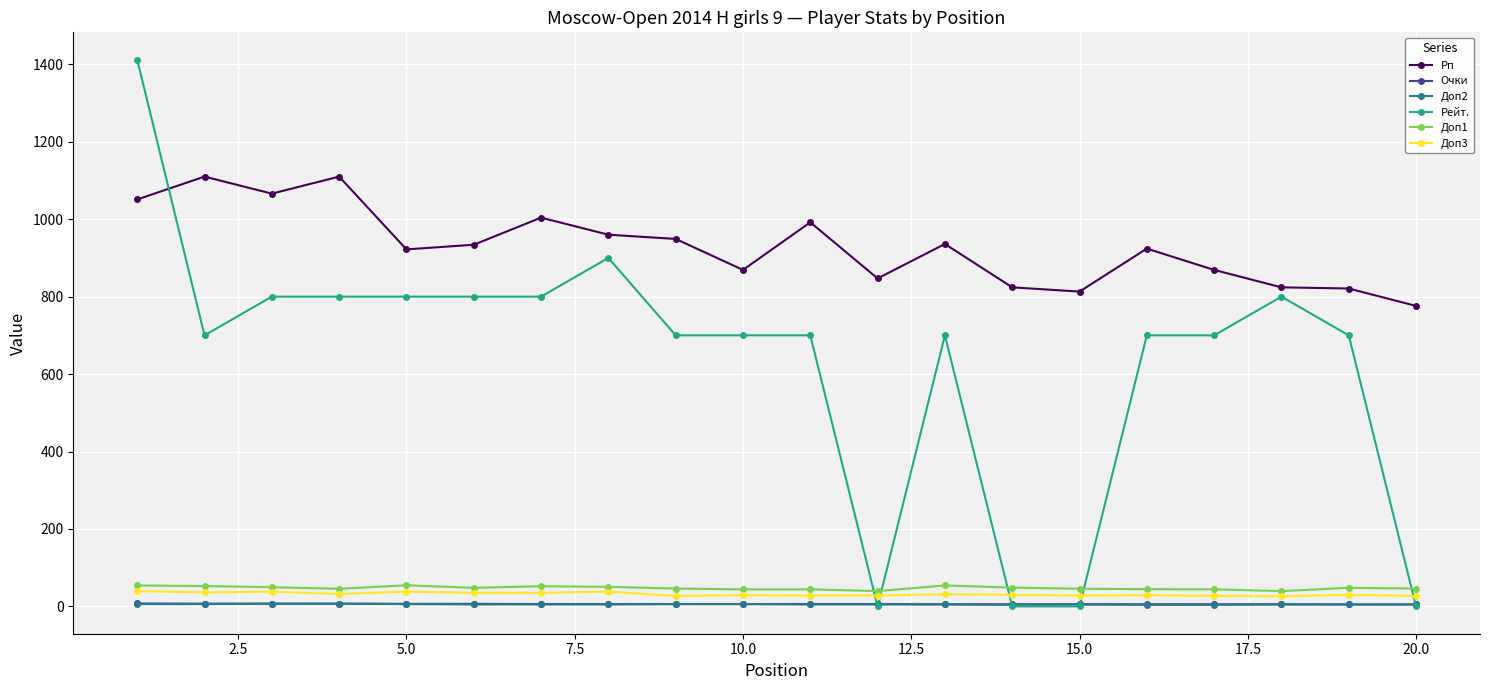

Which series has the largest total across all categories?

Рп